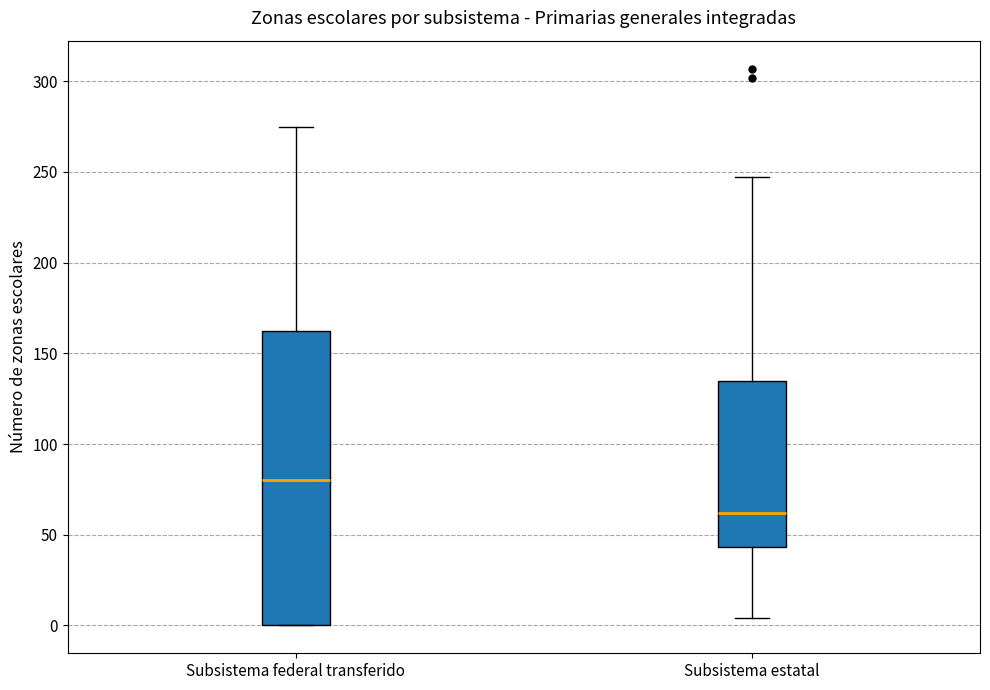

Reading left to right, transcribe this box plot: for each box, give where its median line is, the range the box spans, and where its two whiskers end, as read against the y-axis. The values are not printed on the chart, so give them approximately, as read against the axis.

Subsistema federal transferido: median 80, box 0 to 165, whiskers 0 to 275
Subsistema estatal: median 60, box 45 to 135, whiskers 5 to 245